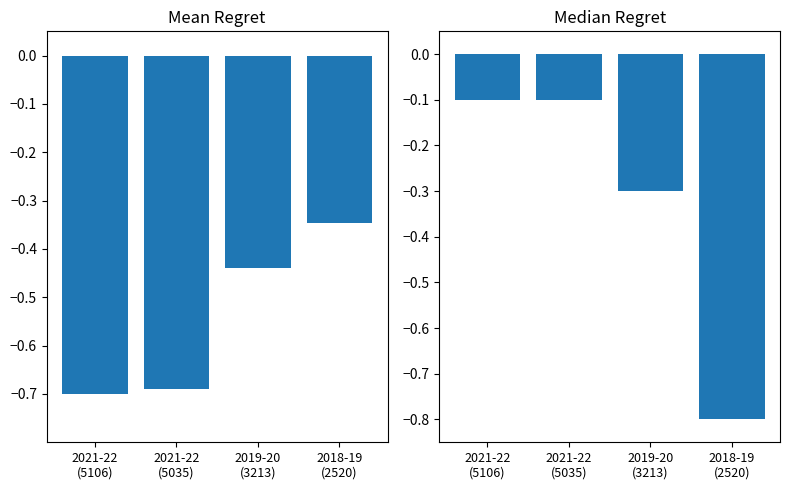

Reading left to right, extract all data points from this chart.

source_id: 2021-22
(5106)=-0.7	2021-22
(5035)=-0.7	2019-20
(3213)=-0.4	2018-19
(2520)=-0.3
fiscal_year: 2021-22
(5106)=-0.1	2021-22
(5035)=-0.1	2019-20
(3213)=-0.3	2018-19
(2520)=-0.8